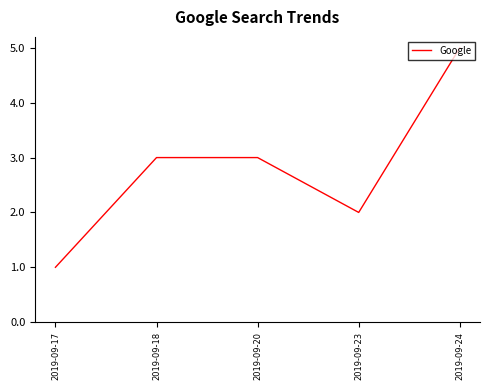

What is the sum of all values?

14